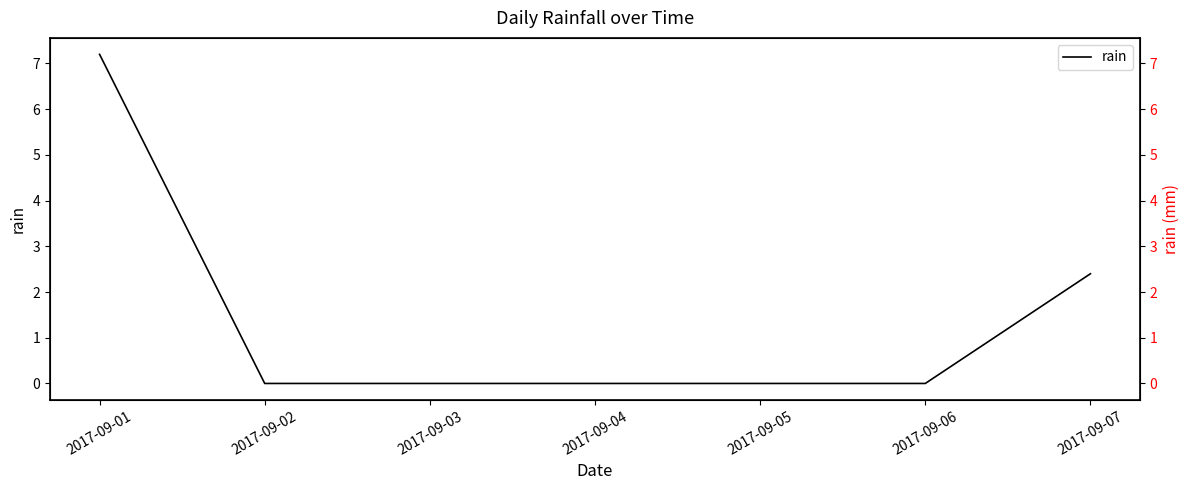

Is it true that the value at 2017-09-01 is 4.4?

False